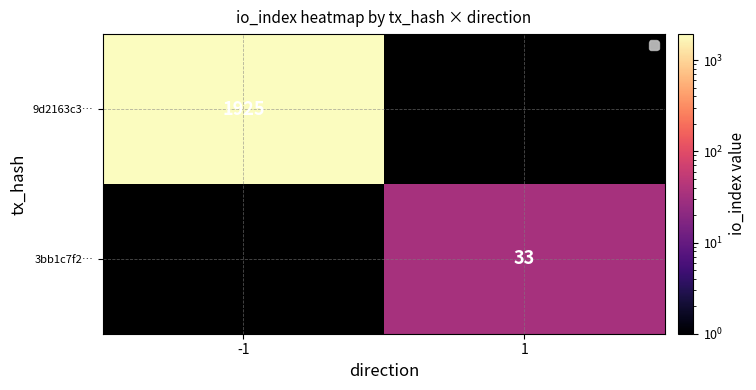

Count the number of data series in this chart.

2